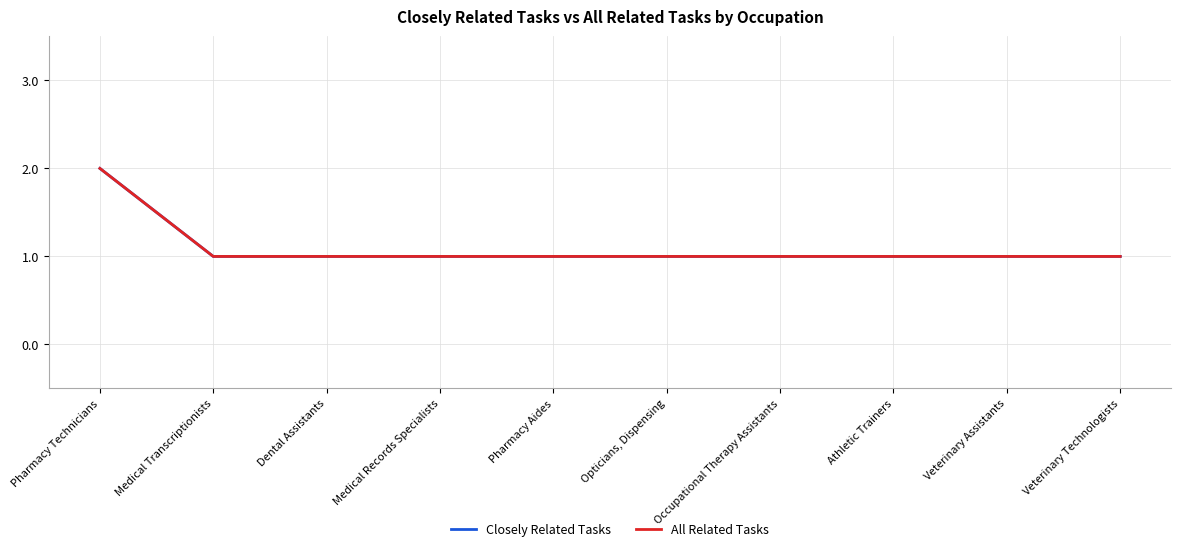

True or false: Closely Related Tasks has more than 0 interior local peaks.

False